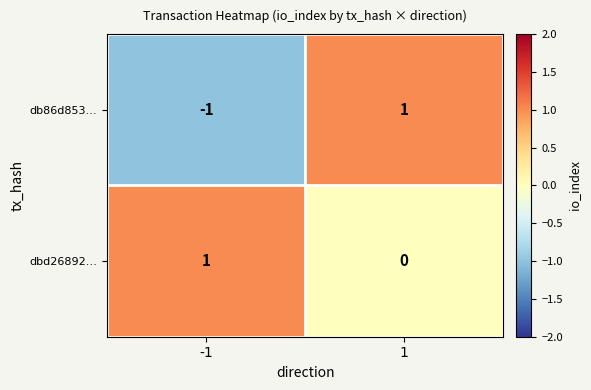

Reading left to right, list all the values displayed in this chart.

db86d853…: -1	1
dbd26892…: 1	0